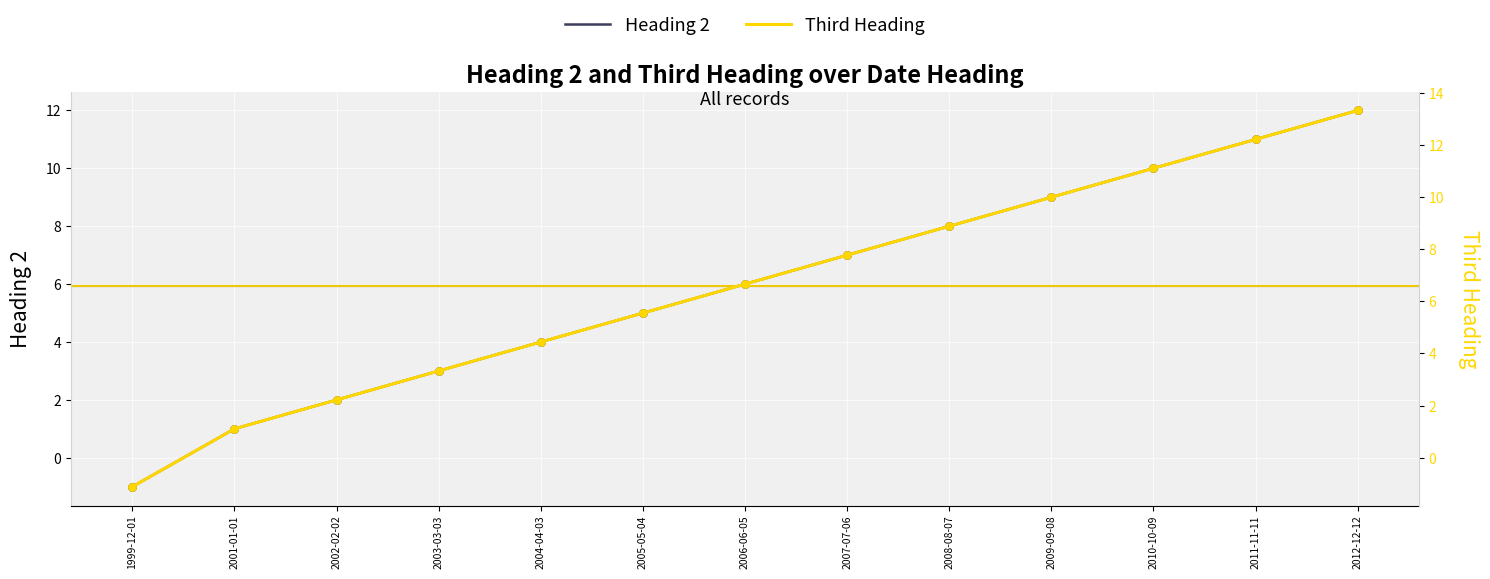

At which category is the sum across all series the highest?

2012-12-12